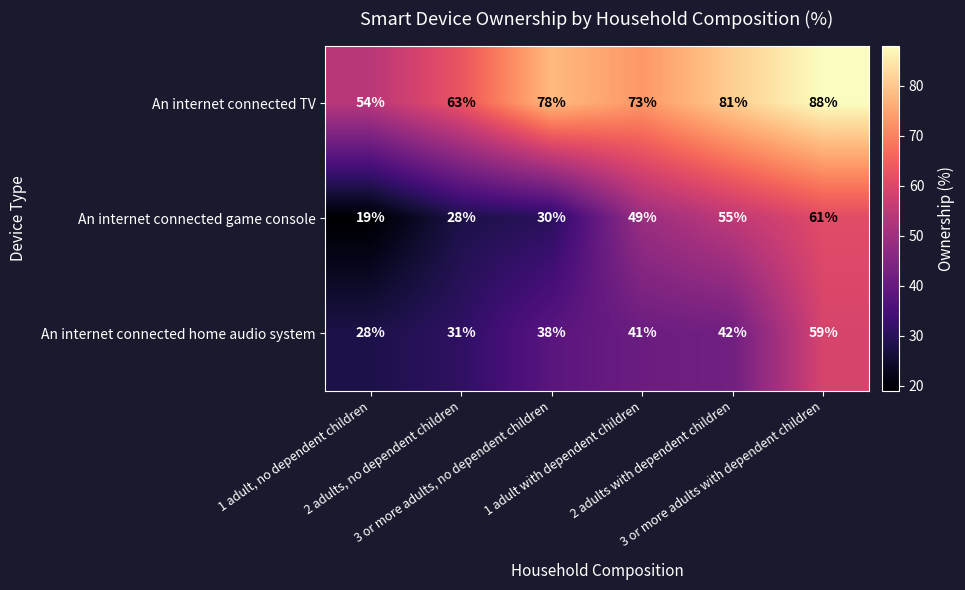

Which series has the largest range (max minus min)?

An internet connected game console